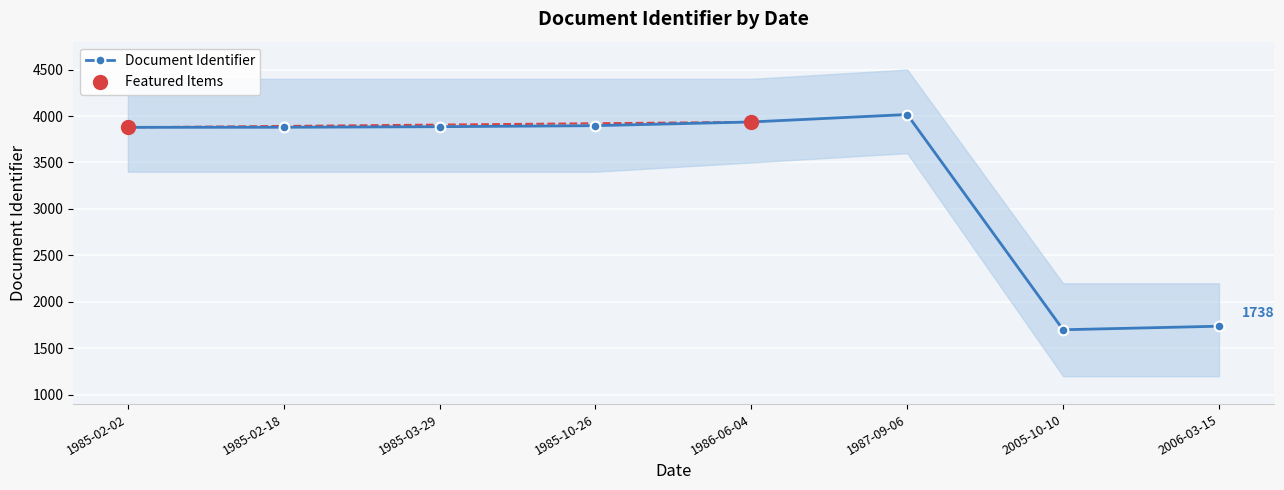

What is the change in value from 2006-03-15 to 1985-02-02?

+2140